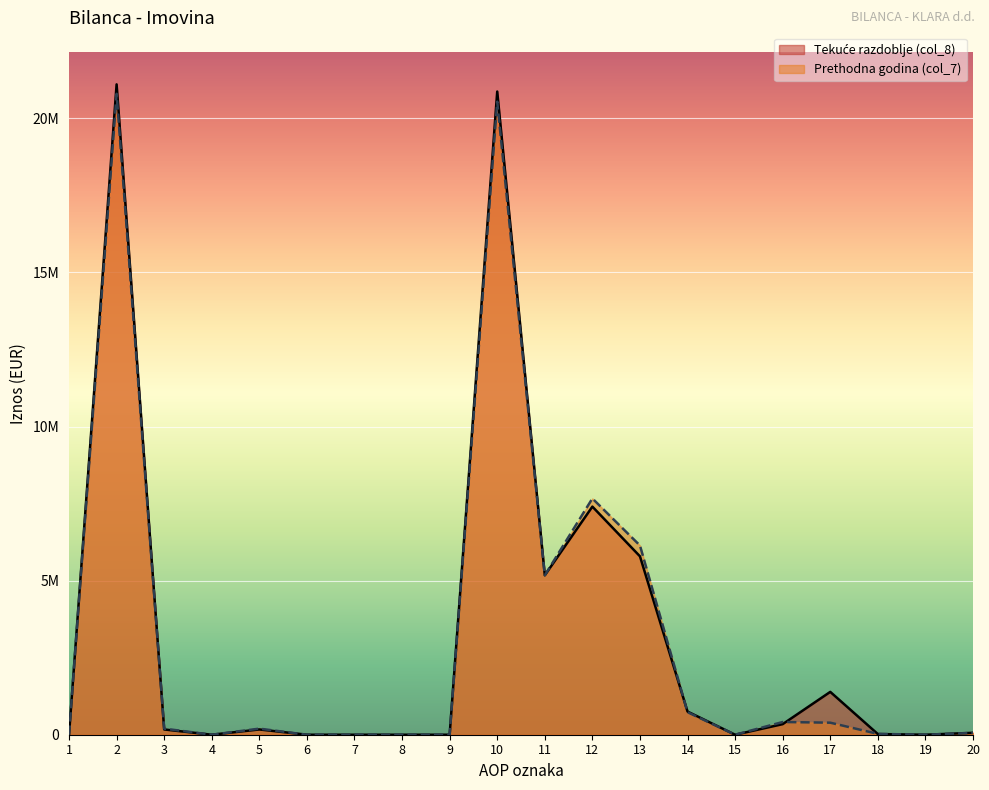

Which label corresponds to the largest value in the chart?

2